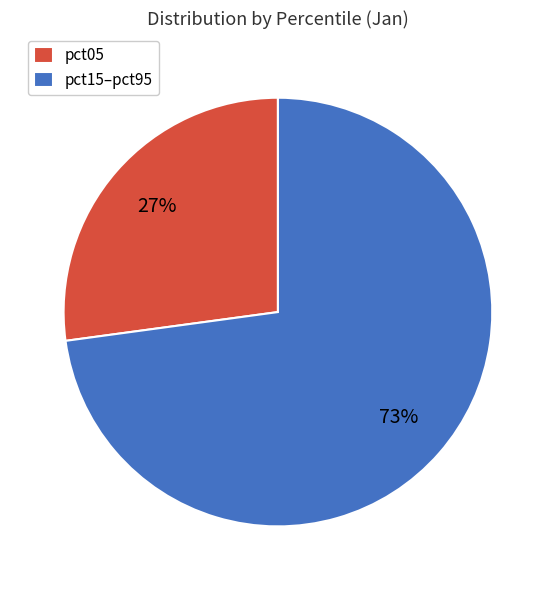

What percentage is the pct15–pct95 slice, to the nearest percent?

73%